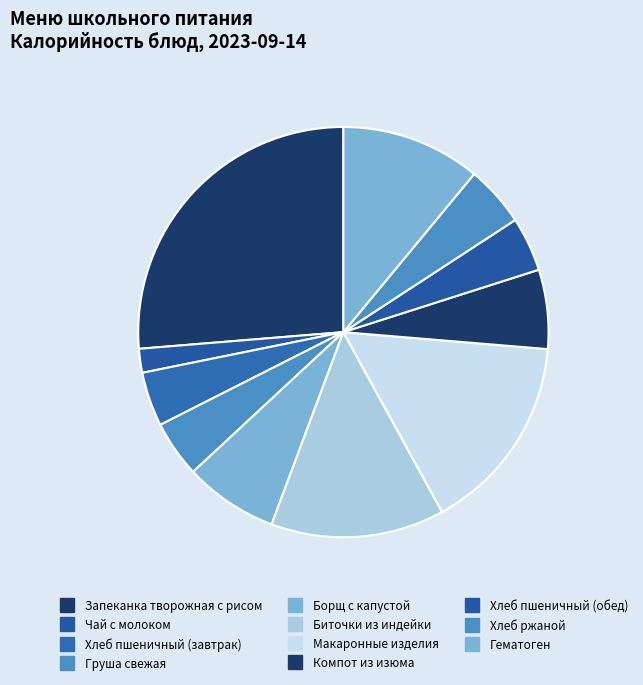

How many slices are in this pie chart?

11